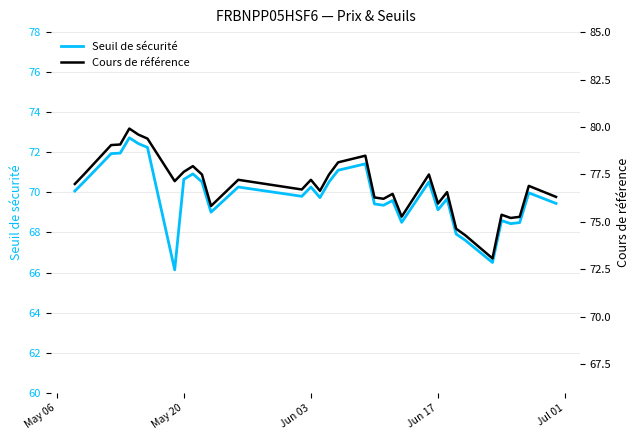

What is the lowest value of the Seuil de sécurité series?

66.1